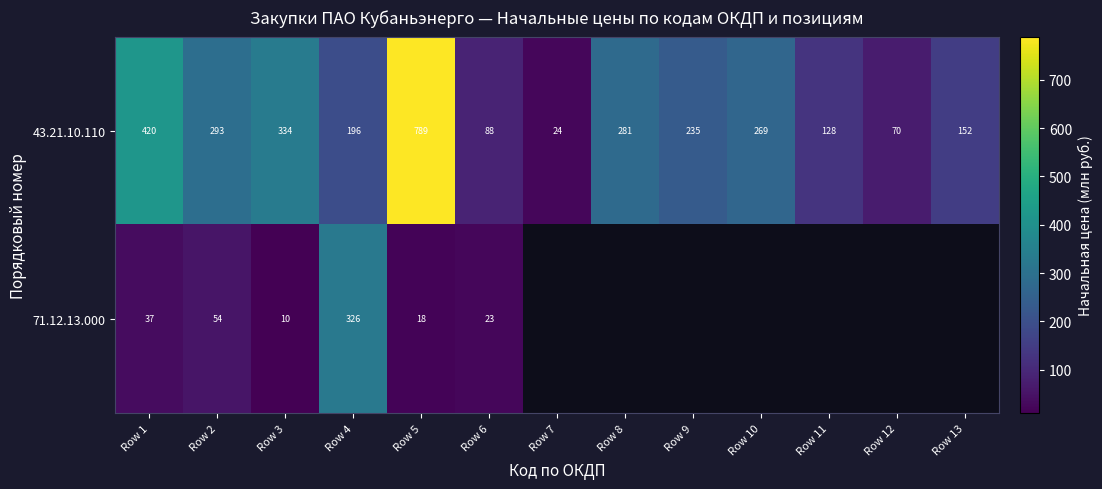

What is the greatest value displayed?

789.2